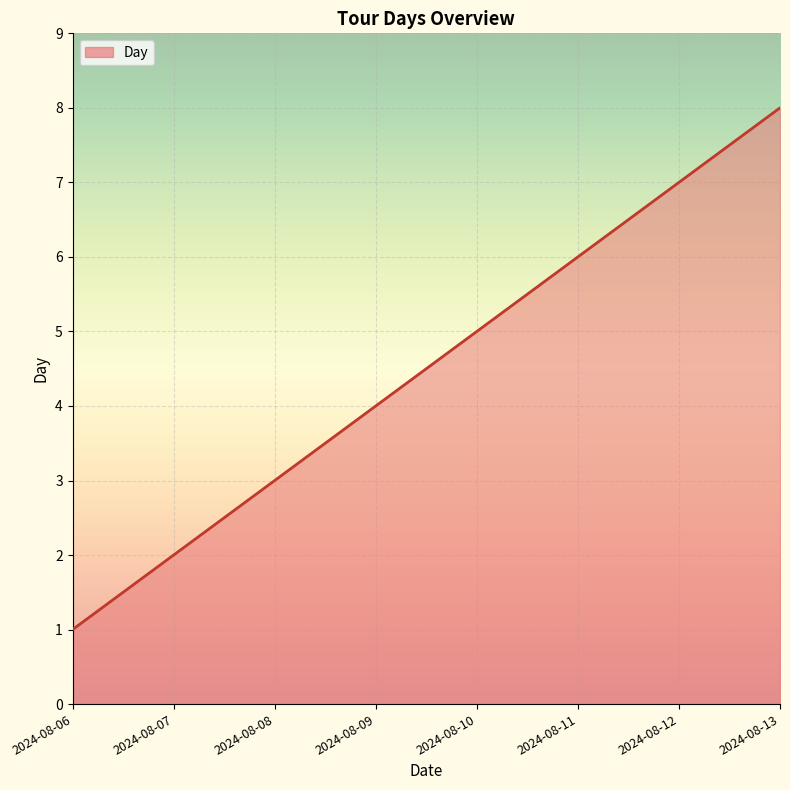

How many data points are less than 5?

4